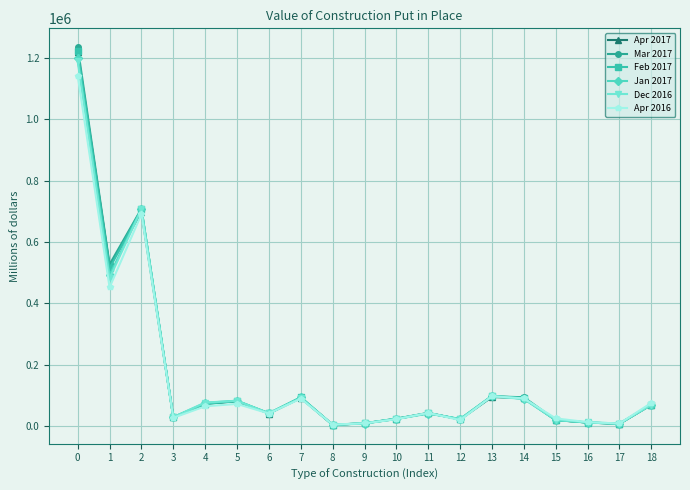

The value of Feb 2017 at 13 is 170075. True or false?

False